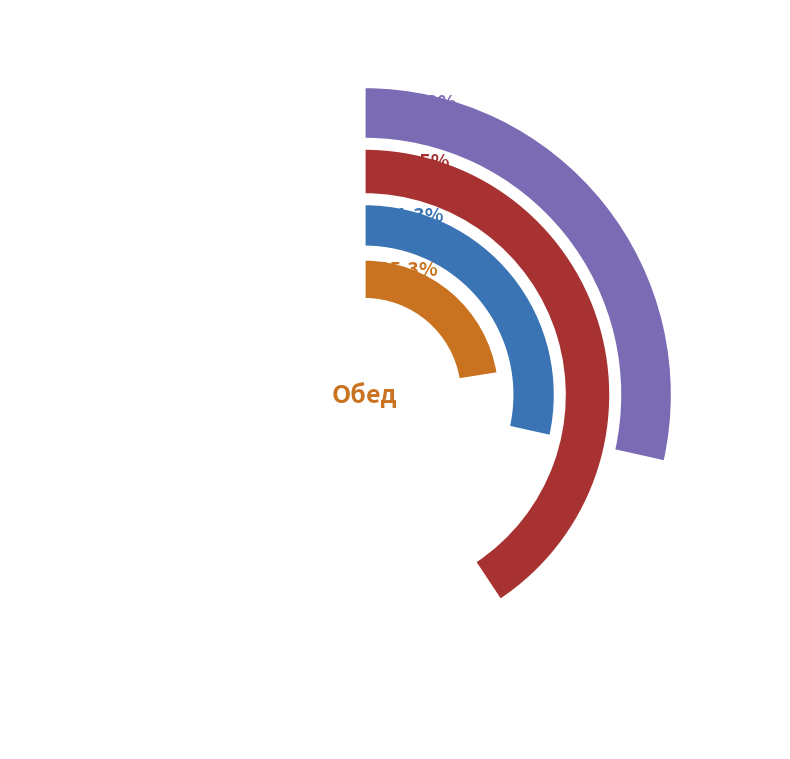

True or false: Компот из смеси сухофруктов accounts for 18% of the total.

False